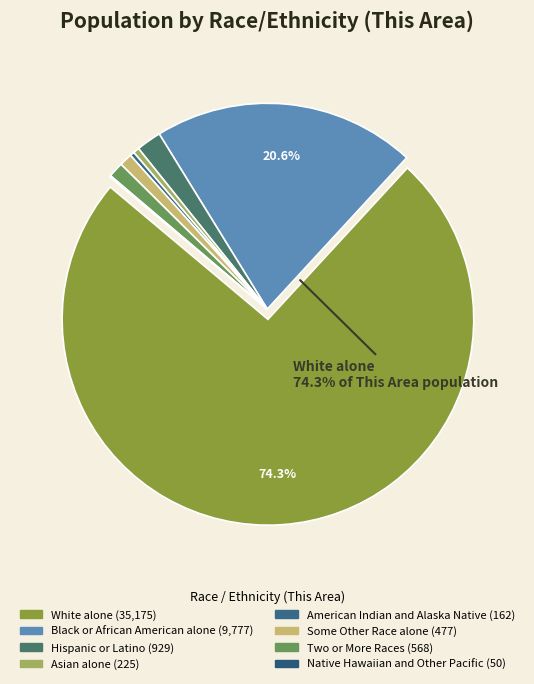

To the nearest percent, what is the difference between the largest and smallest slice percentages?

74%